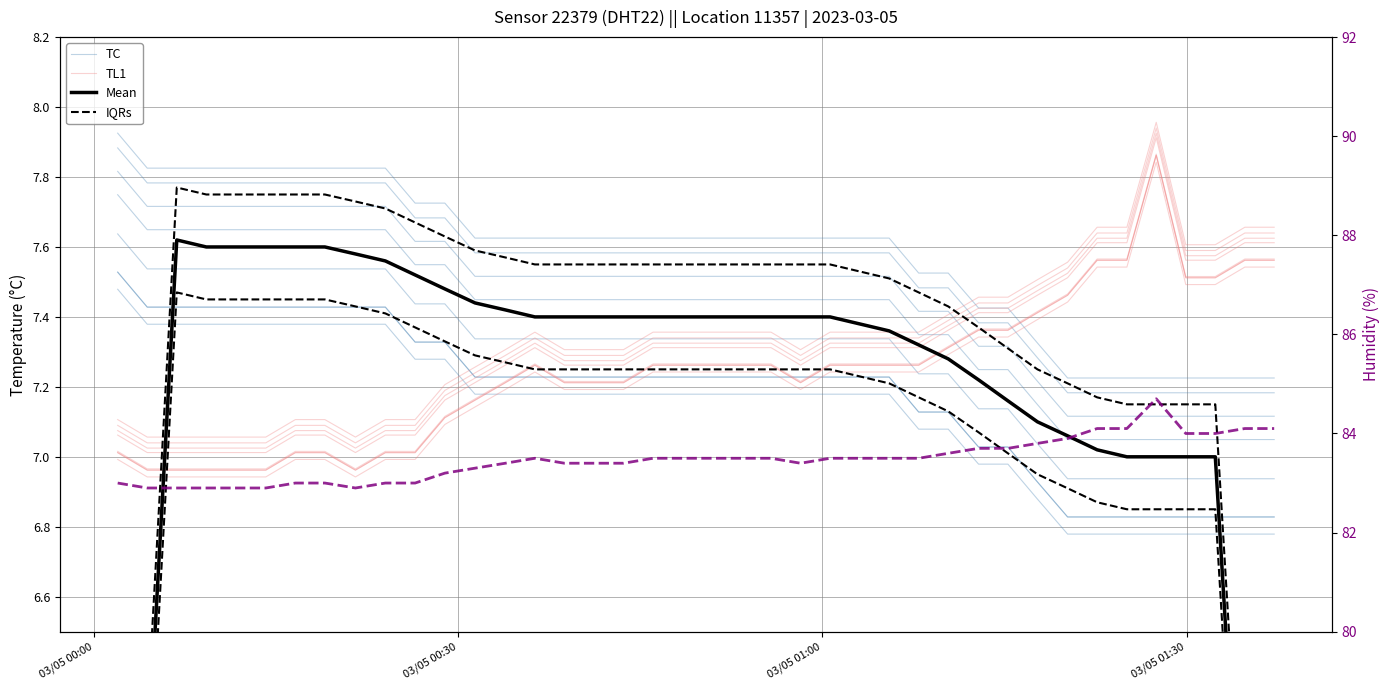

How many distinct data groups are displayed?

5